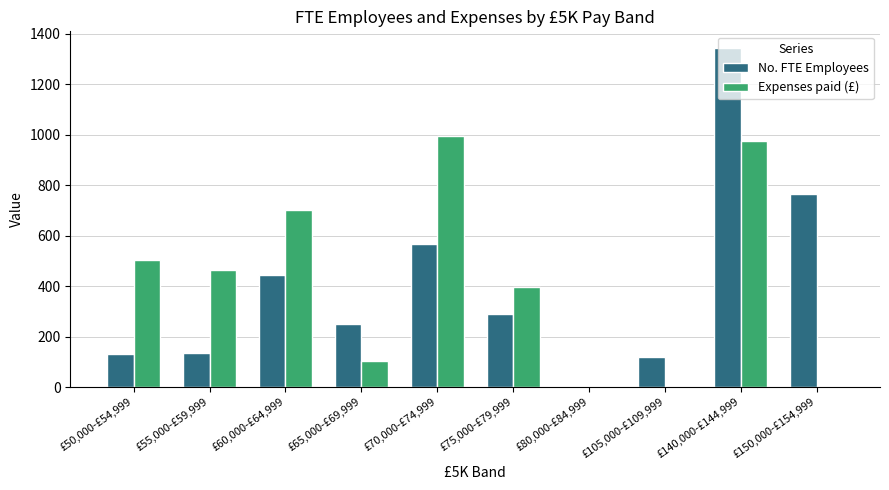

What is the maximum value shown in the chart?

1343.3